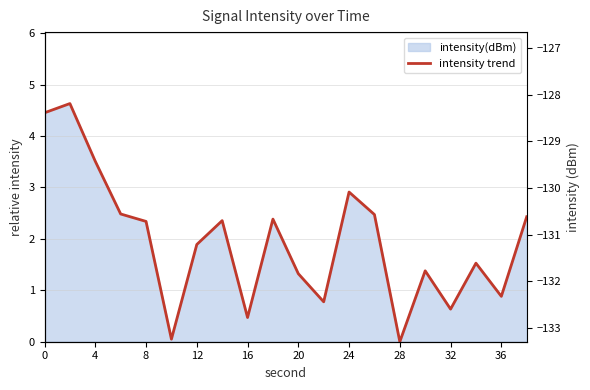

How many points are lower than both their immediate neighbors (excluding endpoints)?

6